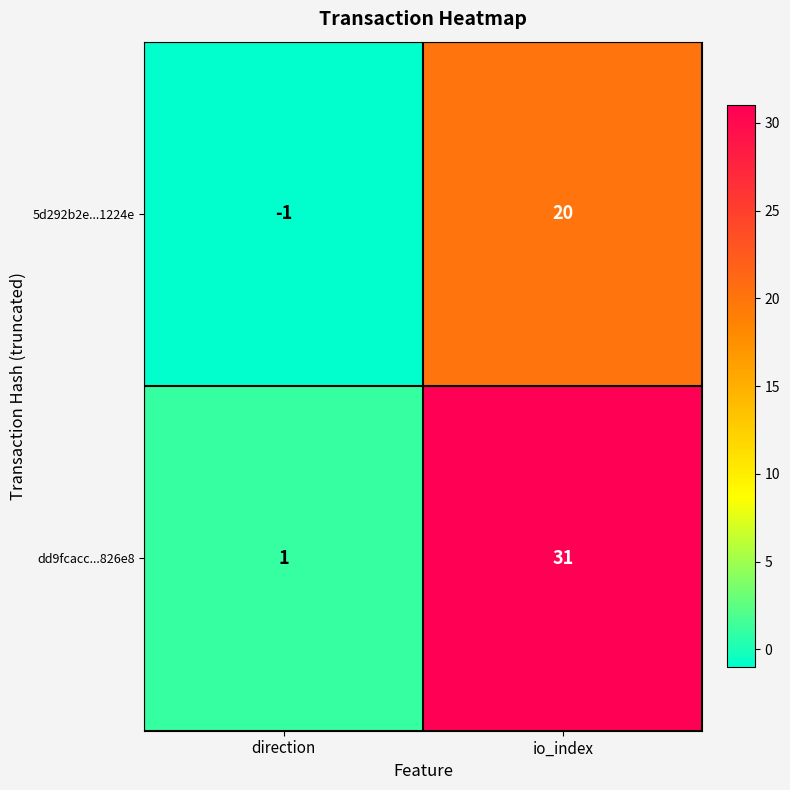

How many values in the 5d292b2e...1224e series are below 20?

1